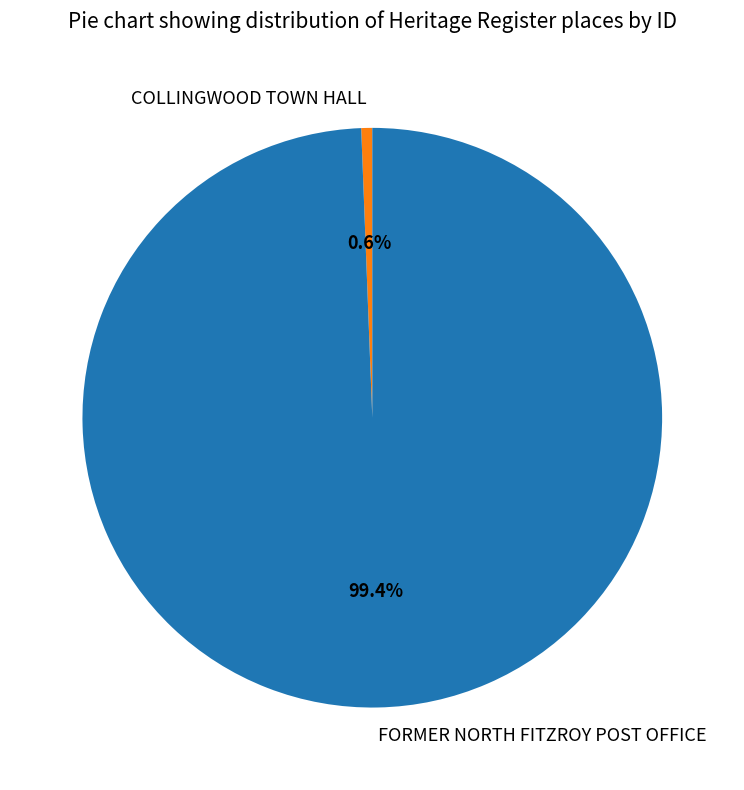

Do FORMER NORTH FITZROY POST OFFICE and COLLINGWOOD TOWN HALL together represent more than half of the pie?

Yes